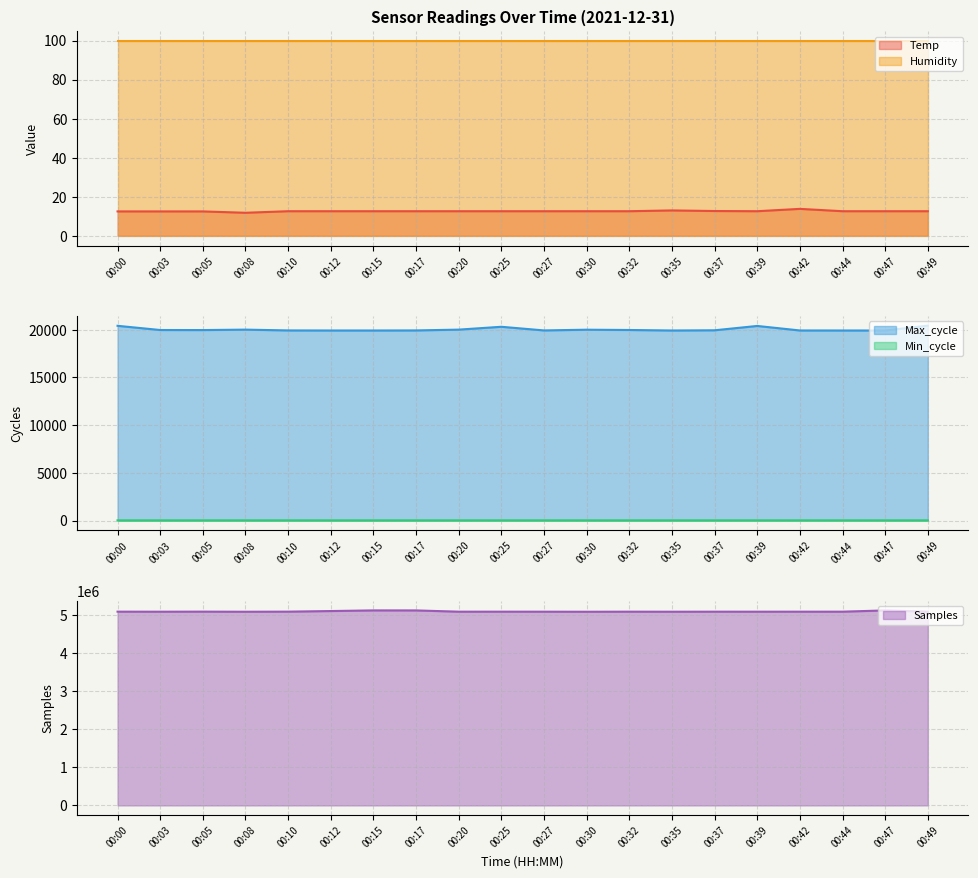

What is the sum of all Min_cycle values?

557